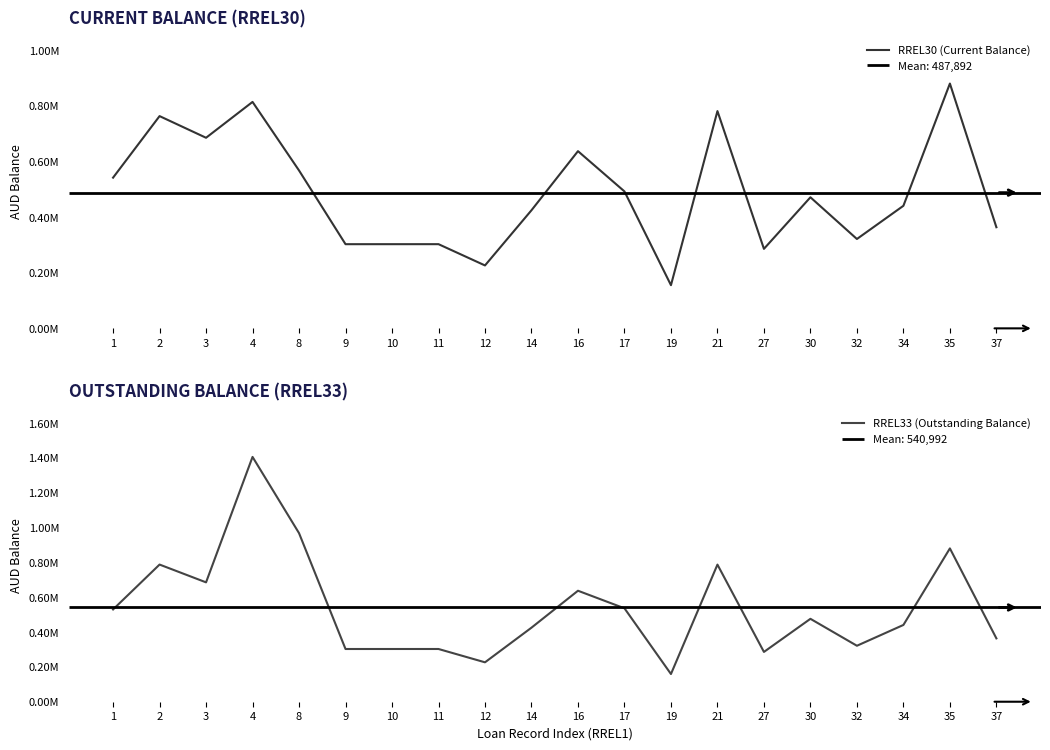

List the series in order of their overall mean, lowest first.

RREL30 (Current Balance), RREL33 (Outstanding Balance)